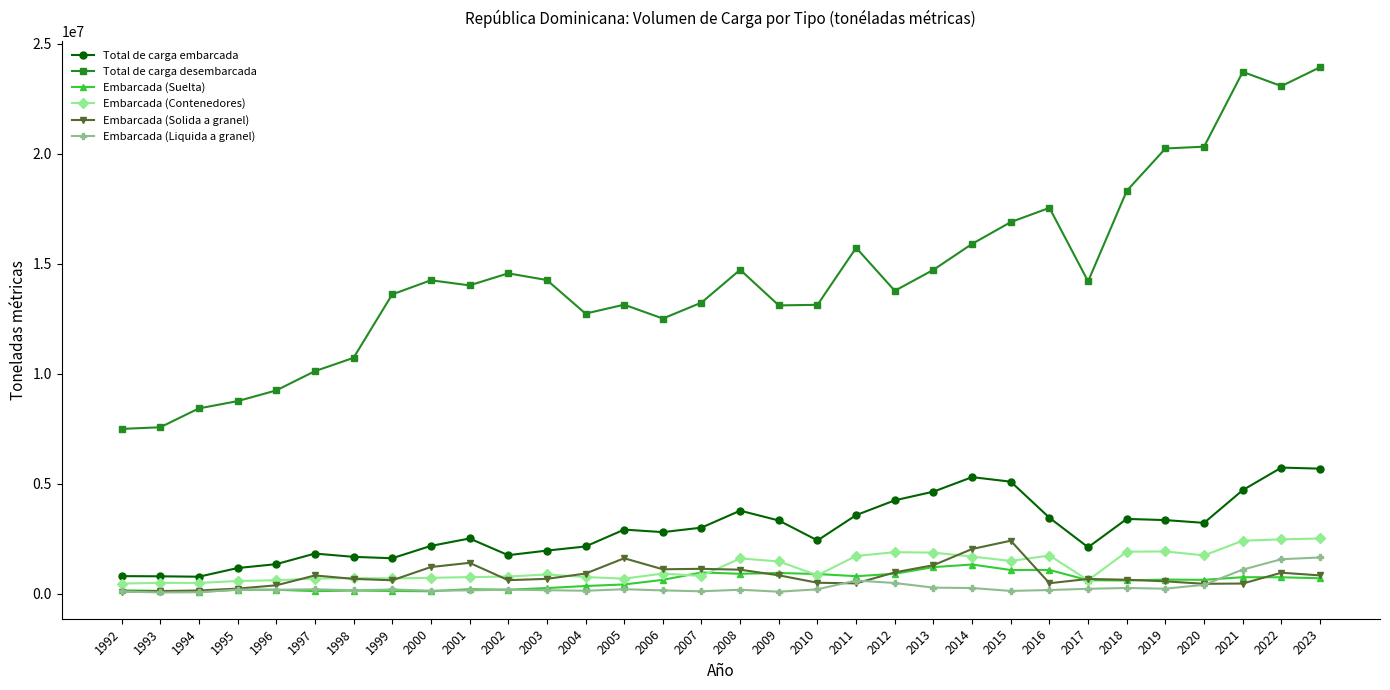

Is the value of Embarcada (Contenedores) at 1993 greater than the value of Embarcada (Solida a granel) at 1993?

Yes